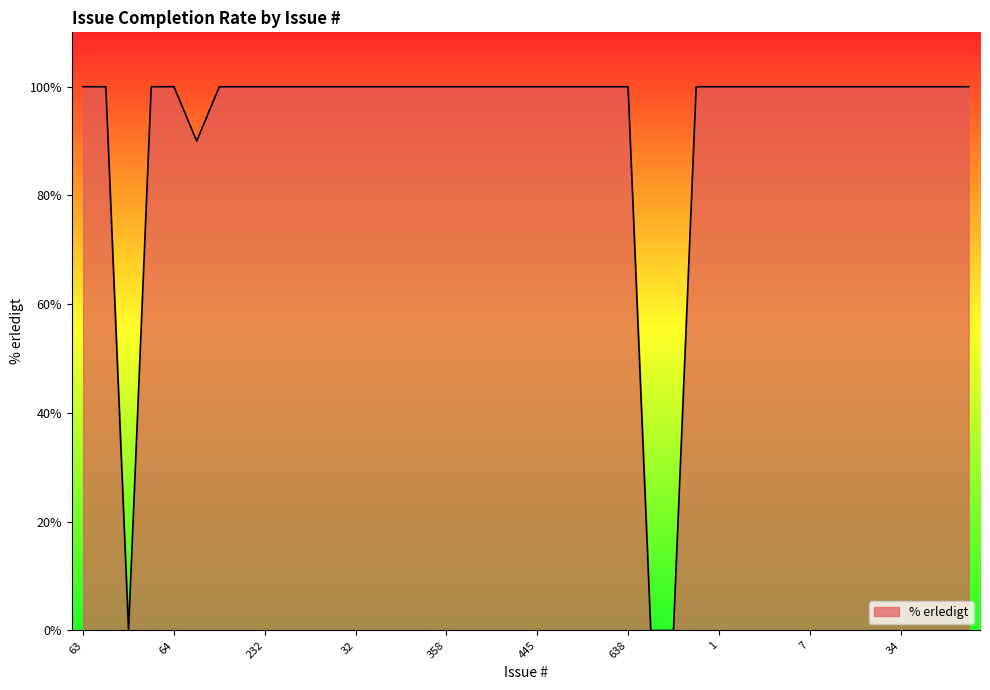

Does the chart have visible grid lines?

No